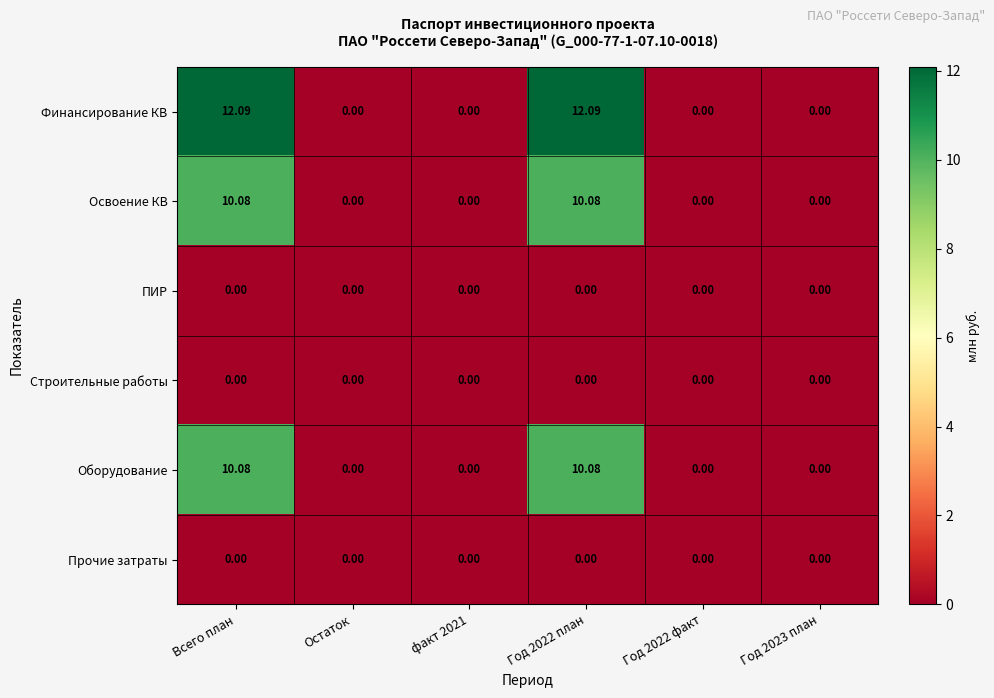

Which series has the widest spread of values?

Финансирование КВ